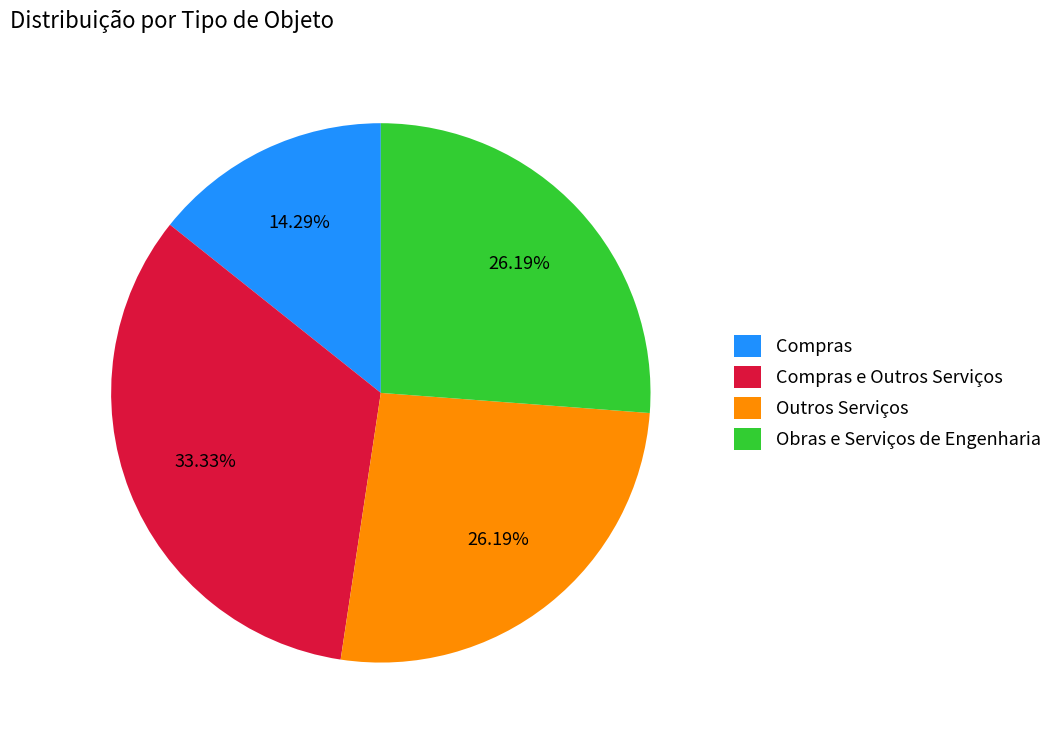

What is the total percentage of Obras e Serviços de Engenharia and Outros Serviços?

52.4%